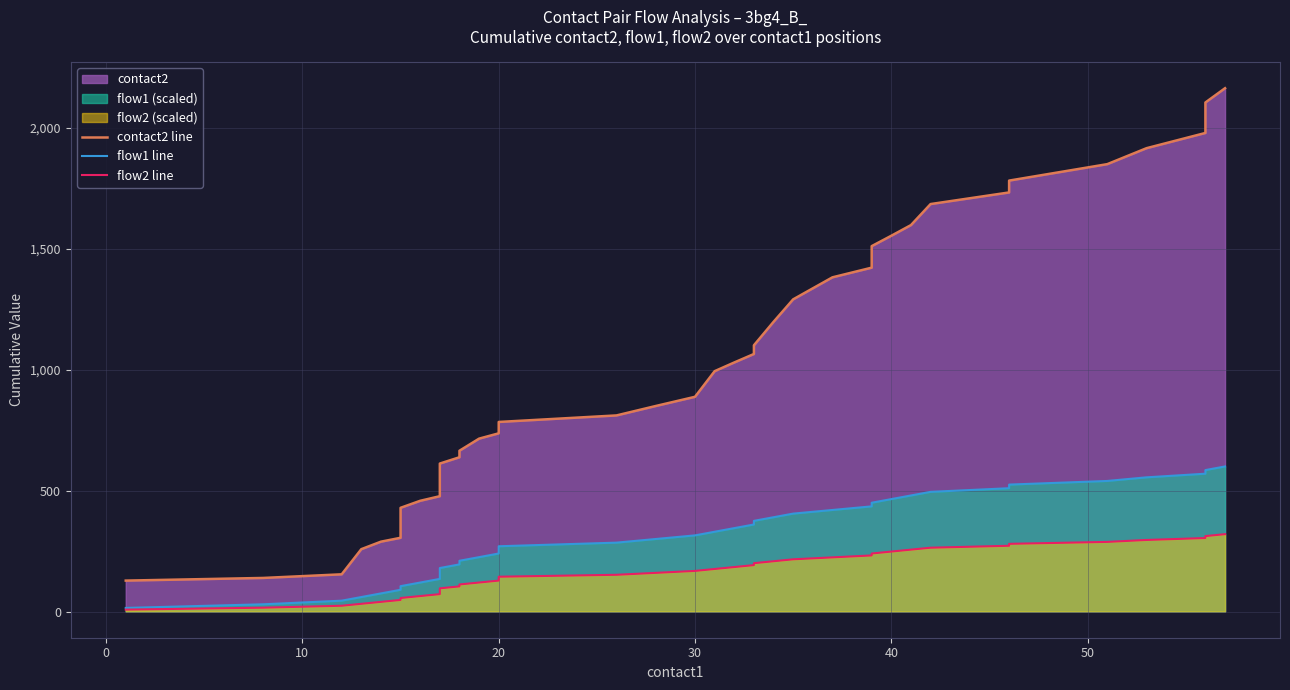

Is the value of flow2 line at 17 greater than the value of contact2 line at 50?

No